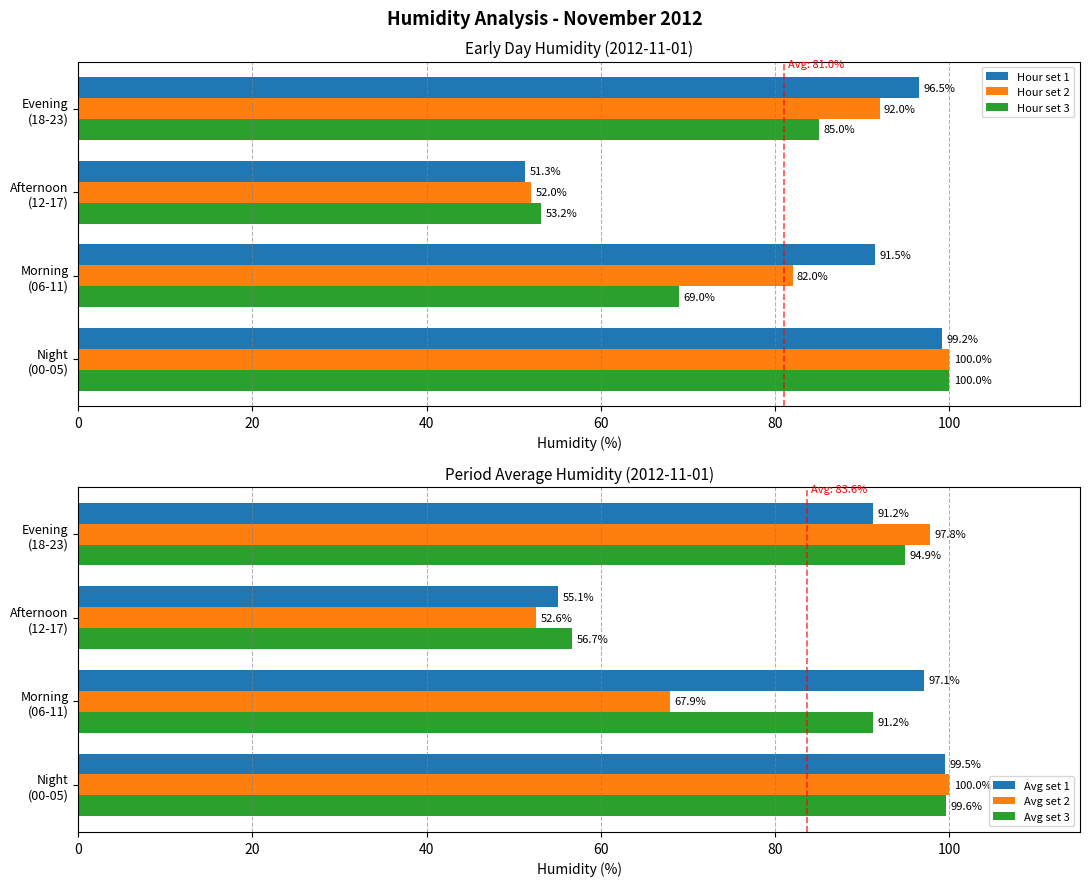

What is the smallest value displayed?

51.3